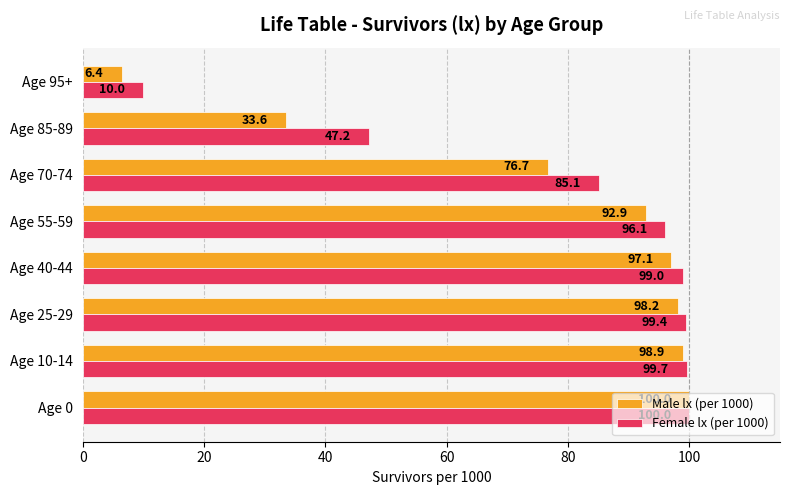

True or false: Male lx (per 1000) has a value of 100.0 at Age 0.

True